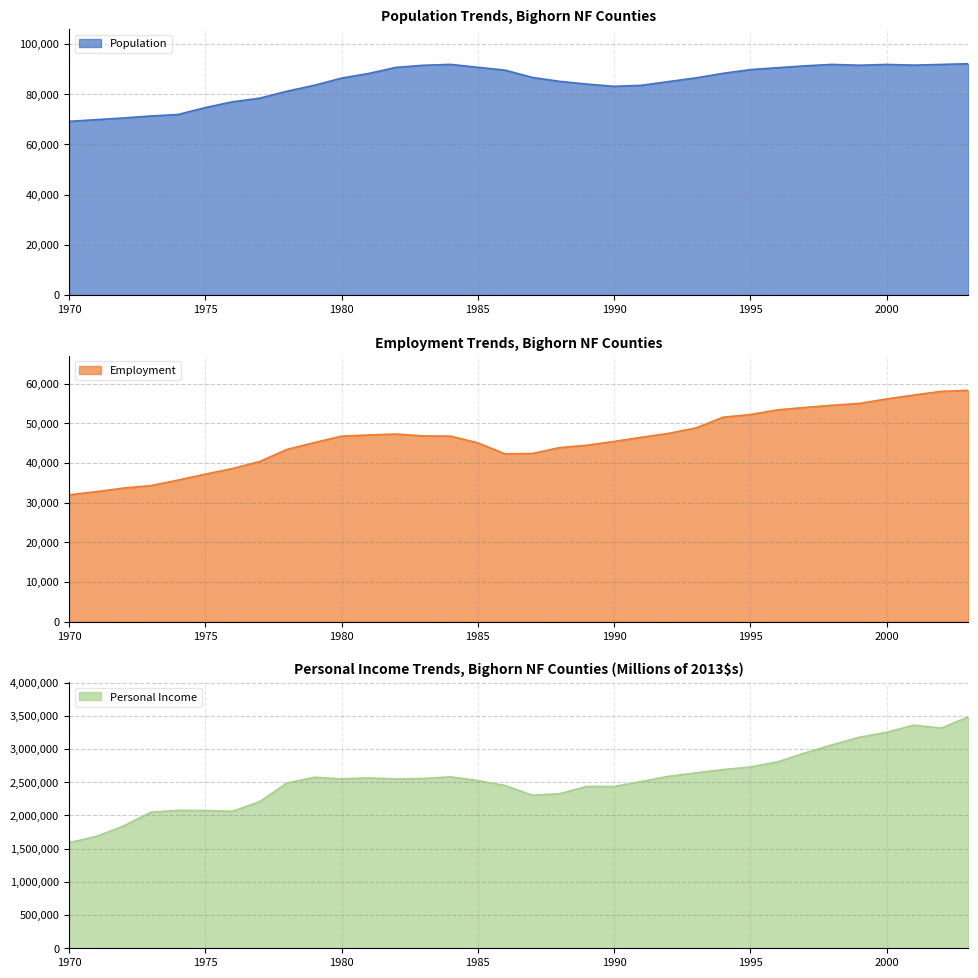

What are all the series names shown in the legend?

Population, Employment, Personal Income